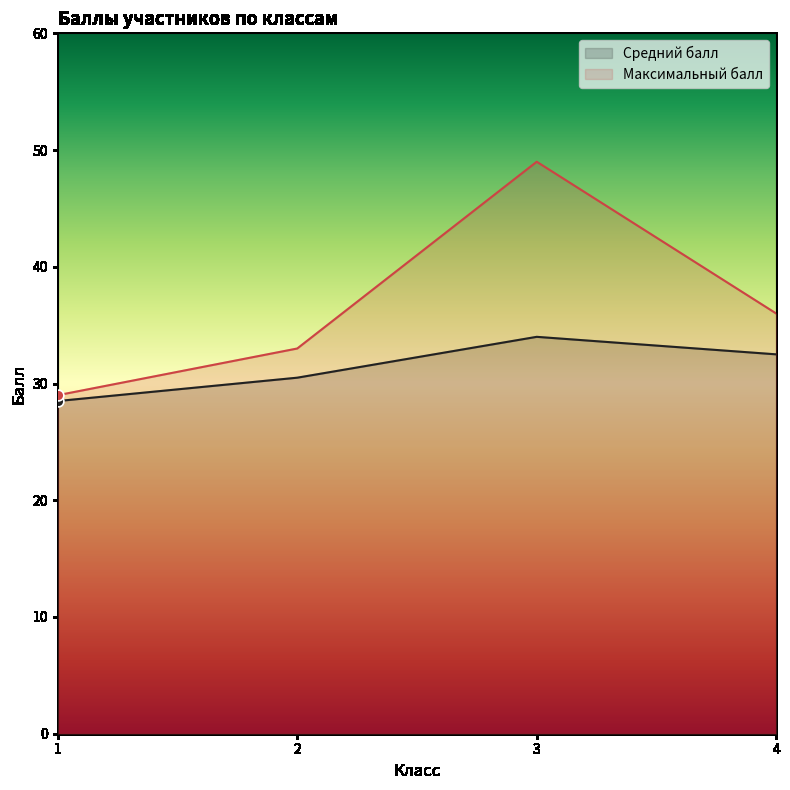

What is the total value across all series at 2?

63.5